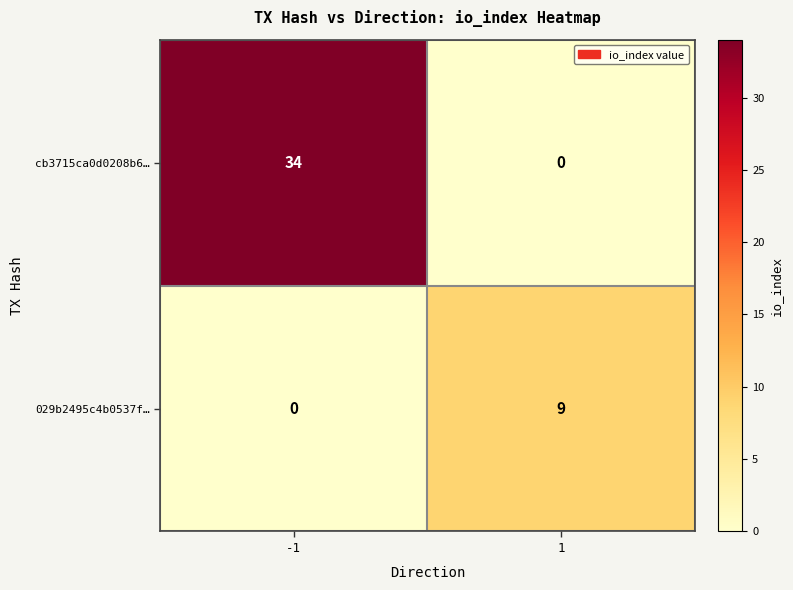

How many data points does each series have?

2